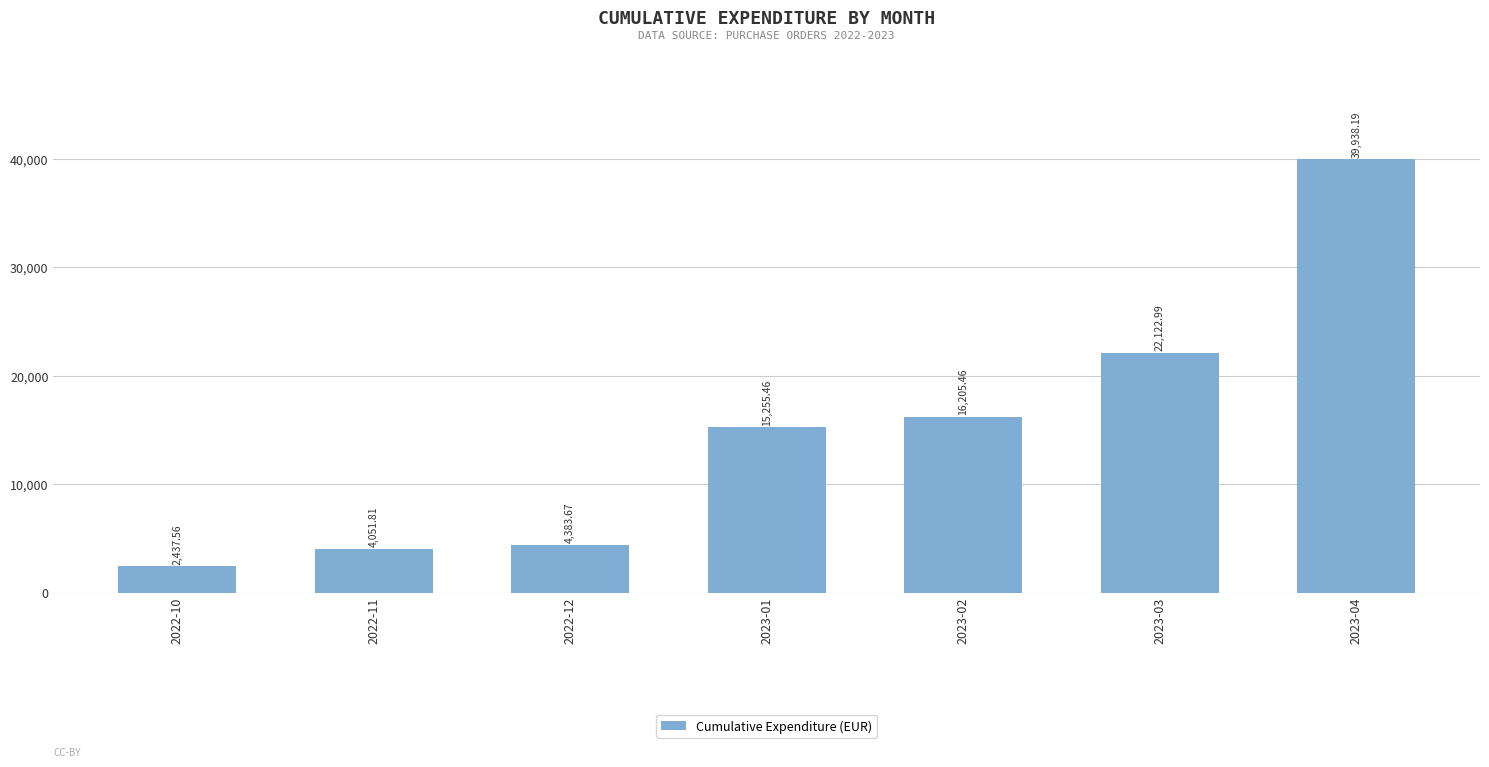

Reading right to left, extract all data points from this chart.

2023-04=39938.2	2023-03=22123.0	2023-02=16205.5	2023-01=15255.5	2022-12=4383.7	2022-11=4051.8	2022-10=2437.6